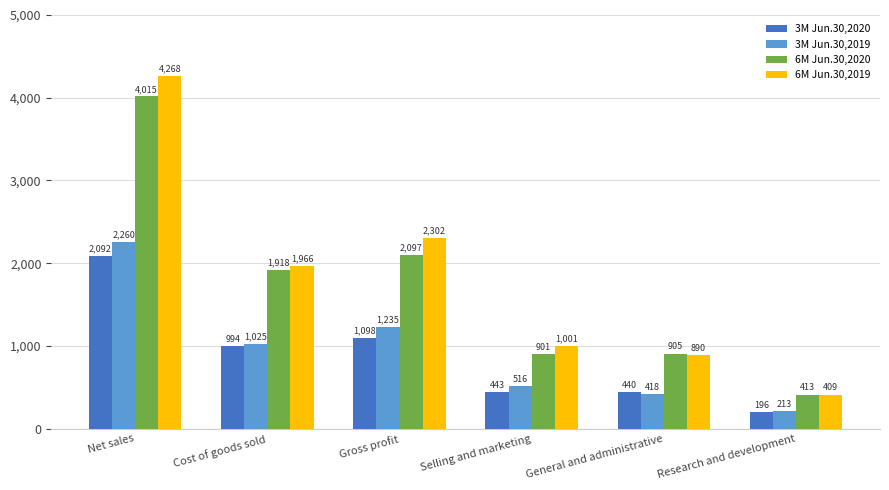

What are all the series names shown in the legend?

3M Jun.30,2020, 3M Jun.30,2019, 6M Jun.30,2020, 6M Jun.30,2019